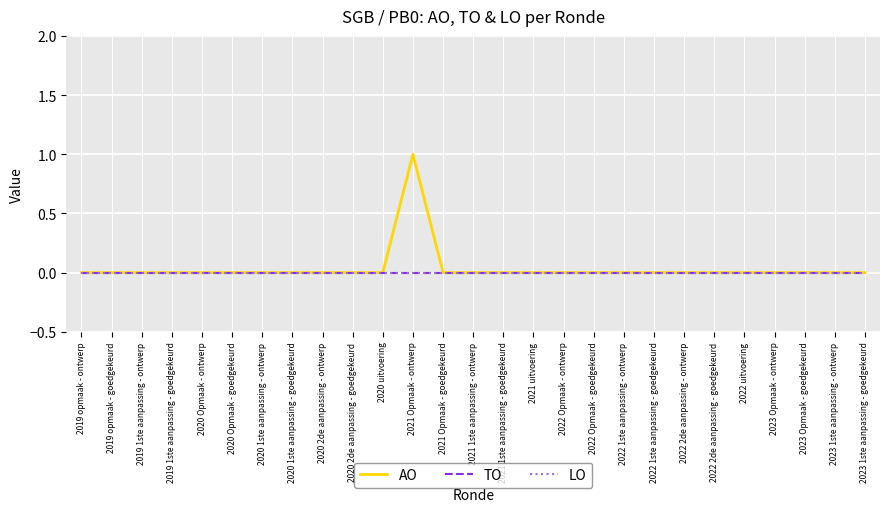

Is this an area chart (filled region under the line)?

No